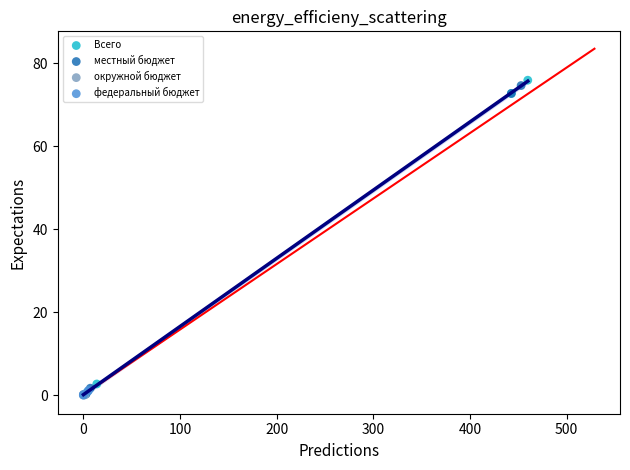

What are all the series names shown in the legend?

Всего, местный бюджет, окружной бюджет, федеральный бюджет